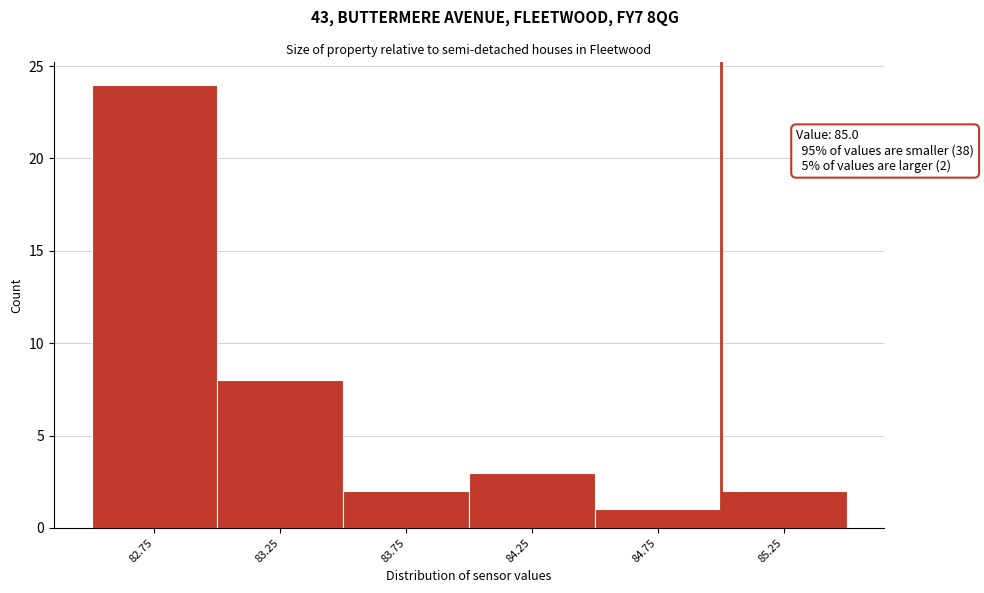

Over which range of the x-axis is the bar tallest?

82.5 to 83.0